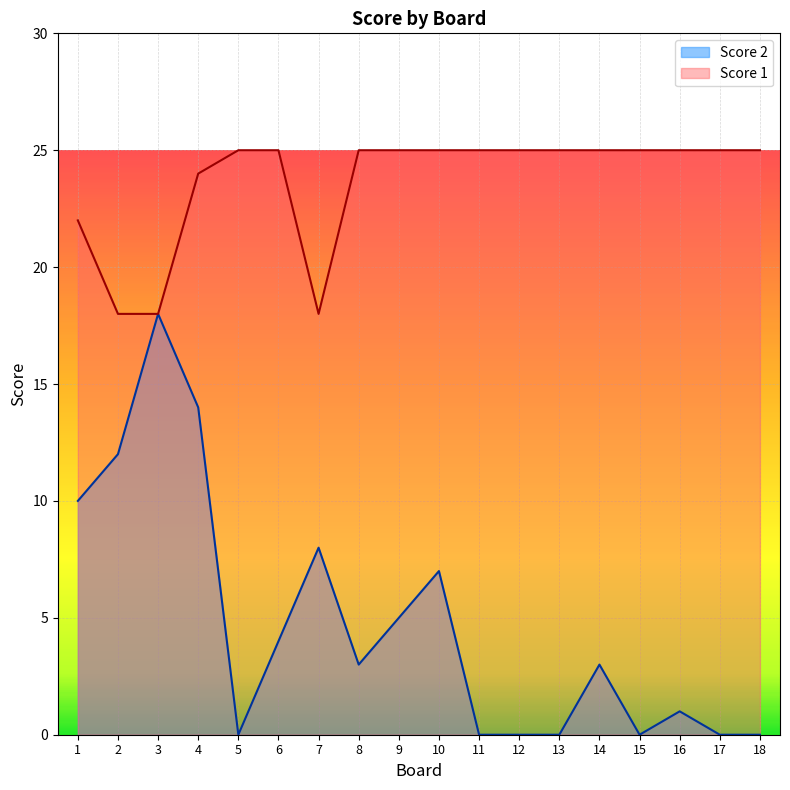

True or false: Score 1 and Score 2 intersect in this chart.

False